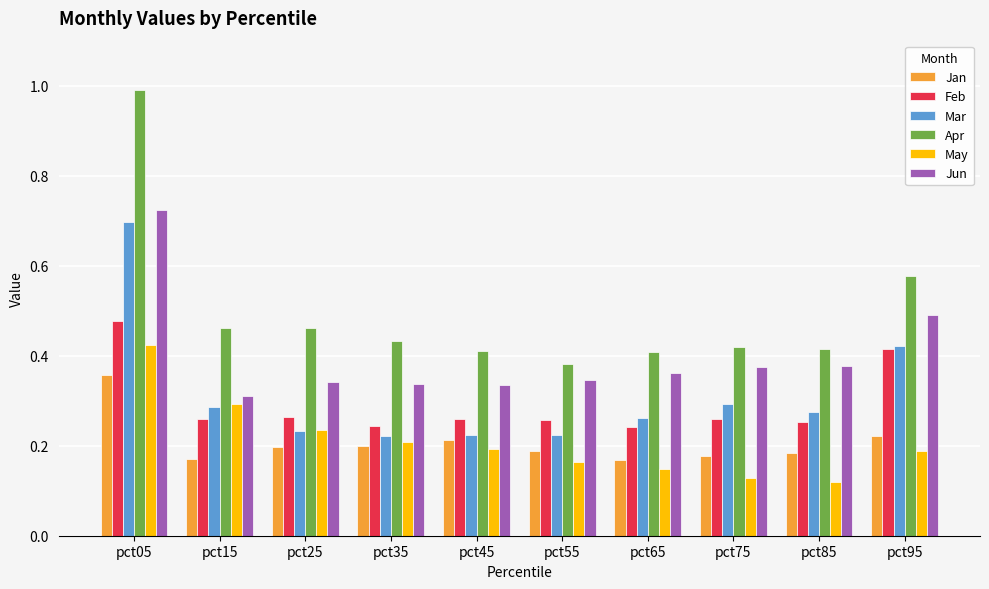

Between pct25 and pct95, which series saw the biggest shift?

Mar